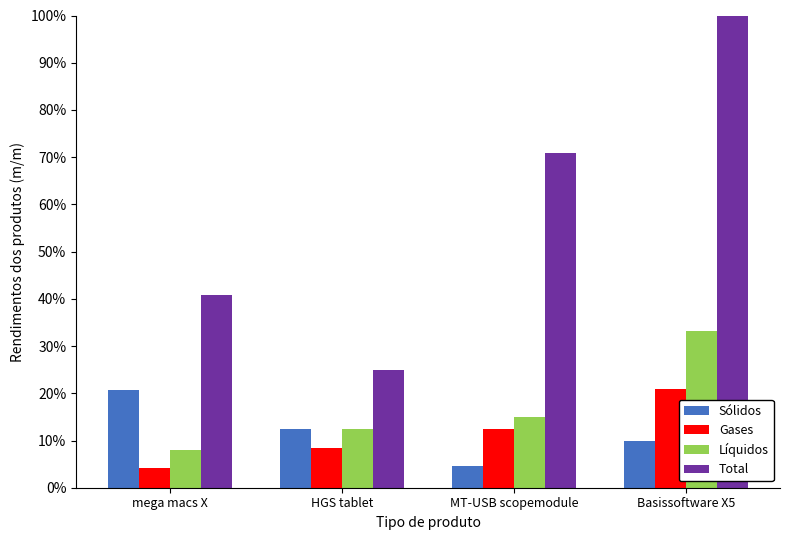

What is the spread (max minus min) of values at mega macs X?

36.6